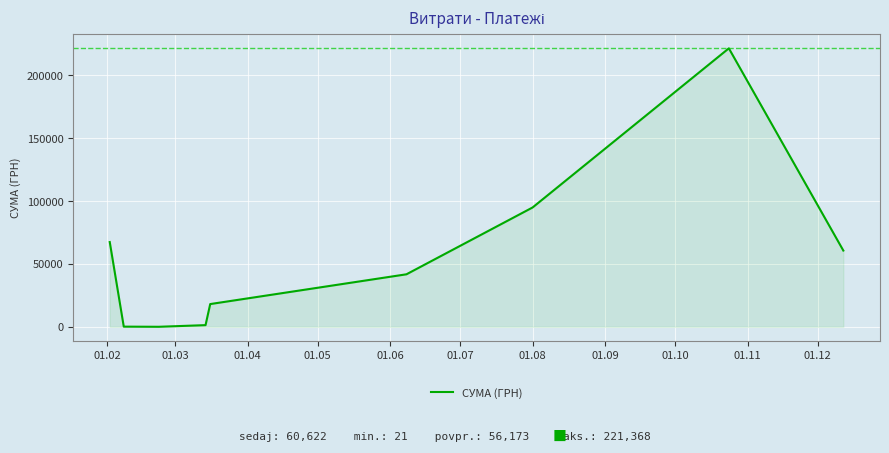

True or false: there are more than 2 points higher than both neighbors.

False